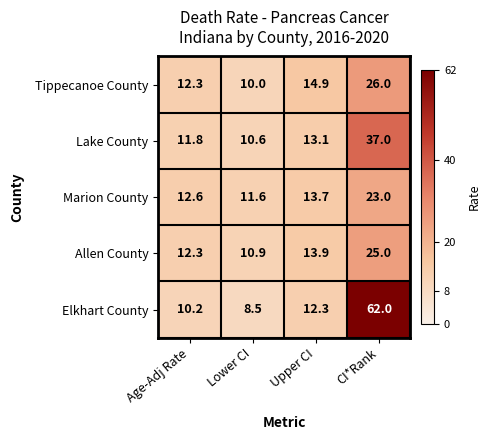

True or false: Lake County has a value of 13.1 at Upper CI.

True